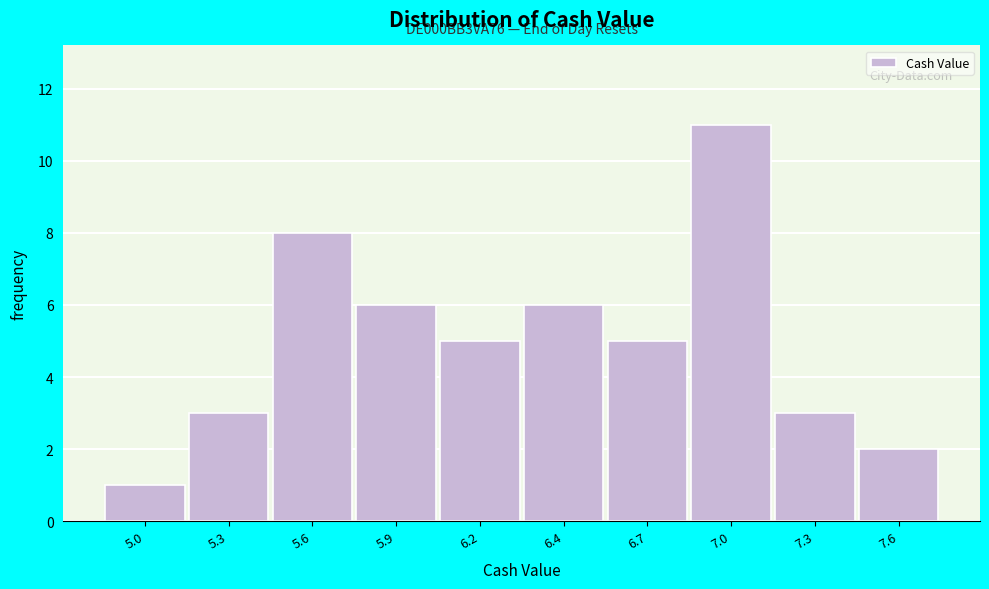

Reading left to right, list all the values displayed in this chart.

5.0=1	5.3=3	5.6=8	5.9=6	6.2=5	6.4=6	6.7=5	7.0=11	7.3=3	7.6=2